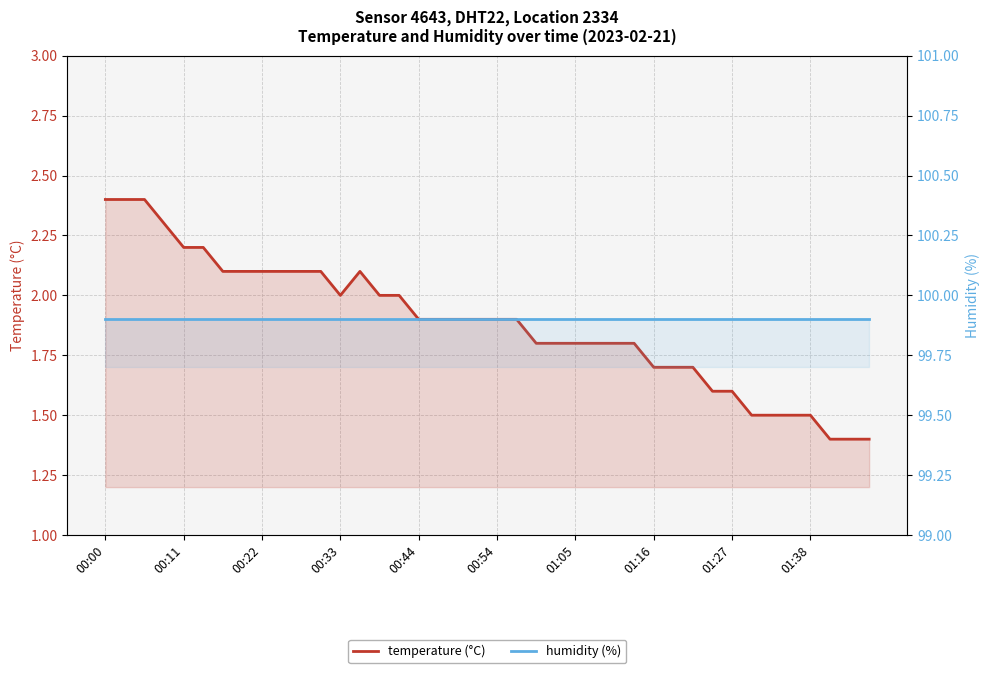

Which has a higher value, 32 or 35?

32